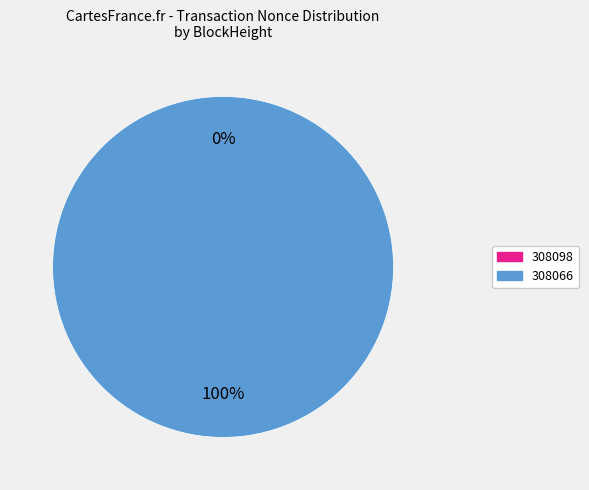

Rank the categories by value from lowest to highest.

308098, 308066